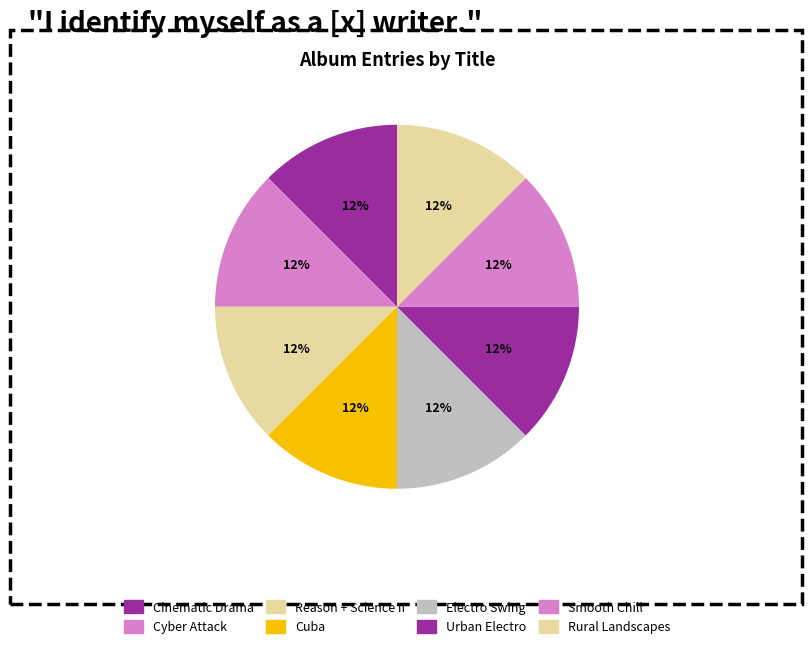

How many segments does this pie chart have?

8